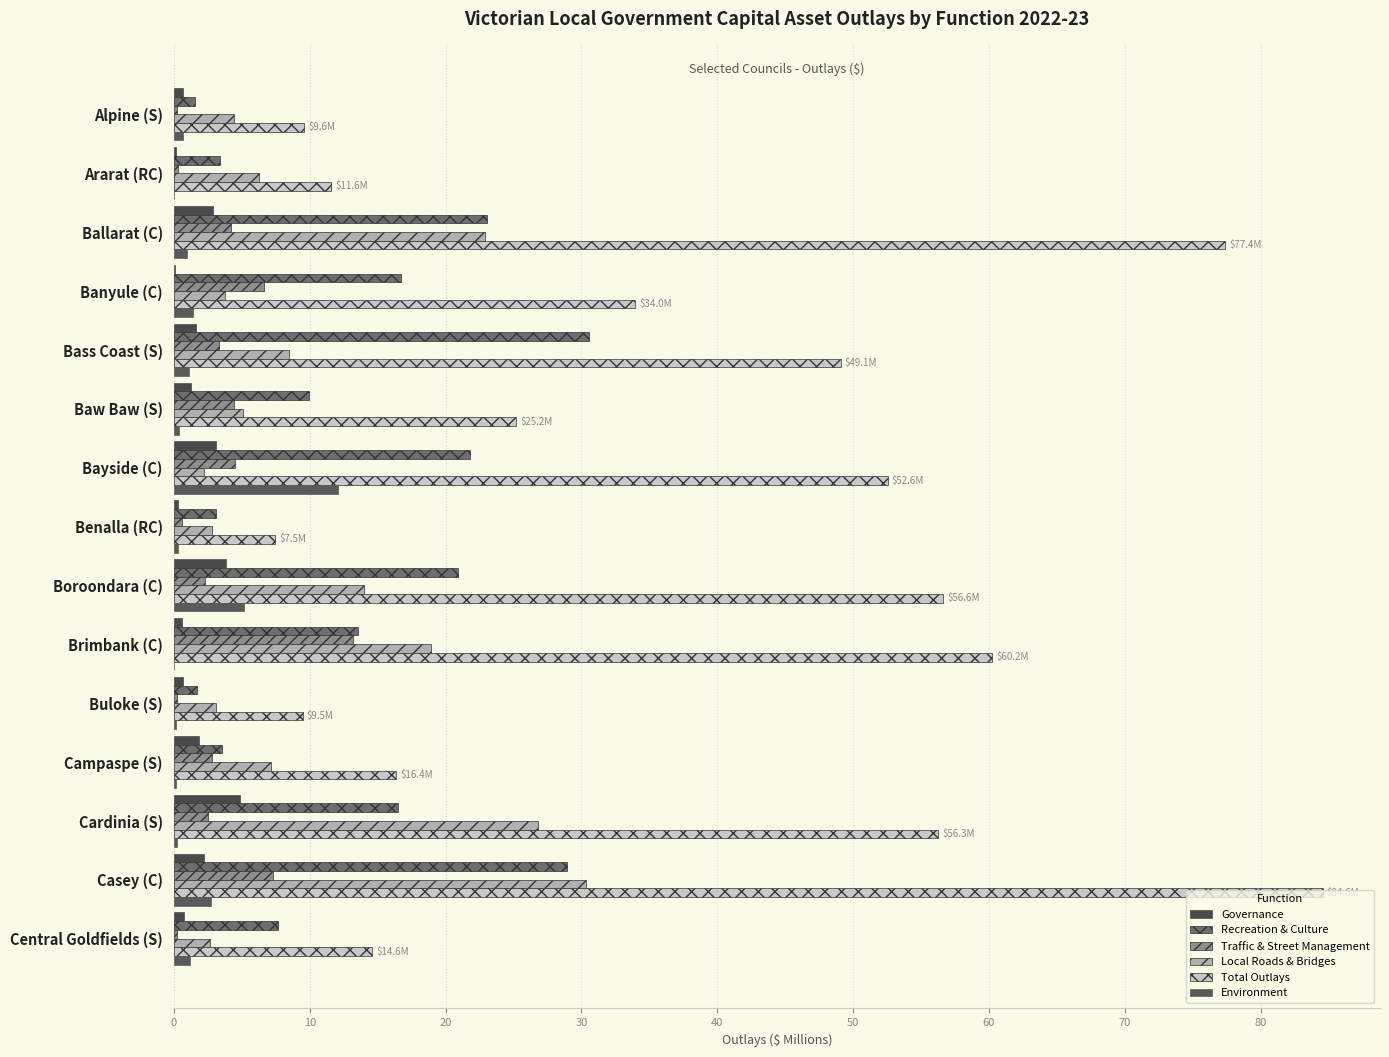

Reading left to right, extract all data points from this chart.

Governance: 0.7	0.2	2.9	0.1	1.6	1.2	3.1	0.3	3.8	0.6	0.7	1.9	4.9	2.2	0.7
Recreation & Culture: 1.5	3.4	23.1	16.7	30.6	10.0	21.8	3.1	20.9	13.6	1.7	3.5	16.5	28.9	7.7
Traffic & Street Management: 0.2	0.3	4.2	6.6	3.3	4.4	4.5	0.6	2.3	13.2	0.2	2.8	2.5	7.3	0.3
Local Roads & Bridges: 4.4	6.3	22.9	3.8	8.5	5.1	2.2	2.8	14.0	18.9	3.1	7.2	26.8	30.3	2.7
Total Outlays: 9.6	11.6	77.4	34.0	49.1	25.2	52.6	7.5	56.6	60.2	9.5	16.4	56.3	84.6	14.6
Environment: 0.6	0.0	1.0	1.4	1.1	0.4	12.1	0.3	5.2	0.0	0.2	0.2	0.3	2.7	1.2